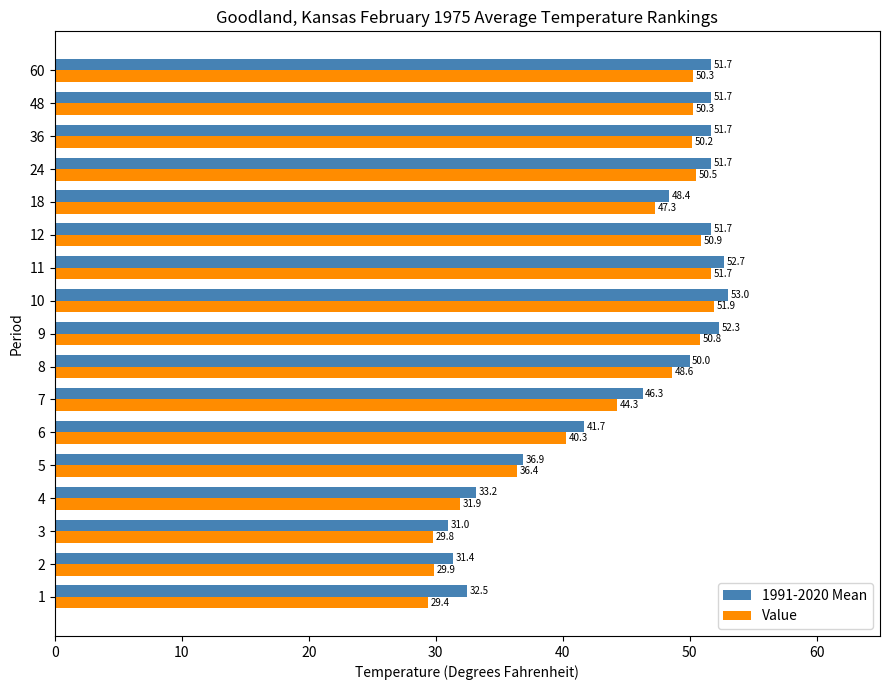

What is the total value across all series at 9?

103.1